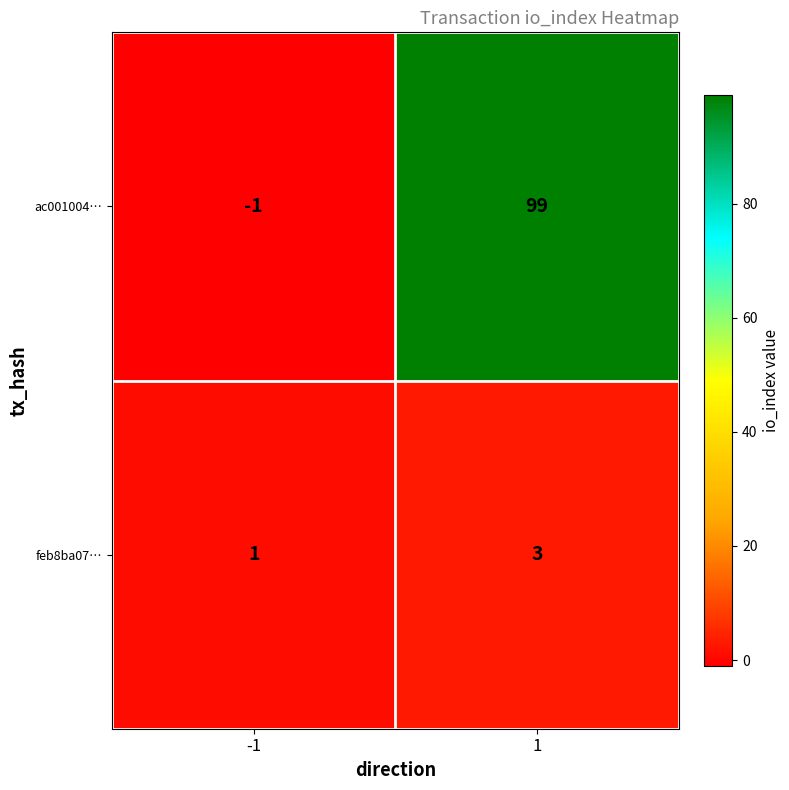

List the labels in order of ac001004… value, largest first.

1, -1